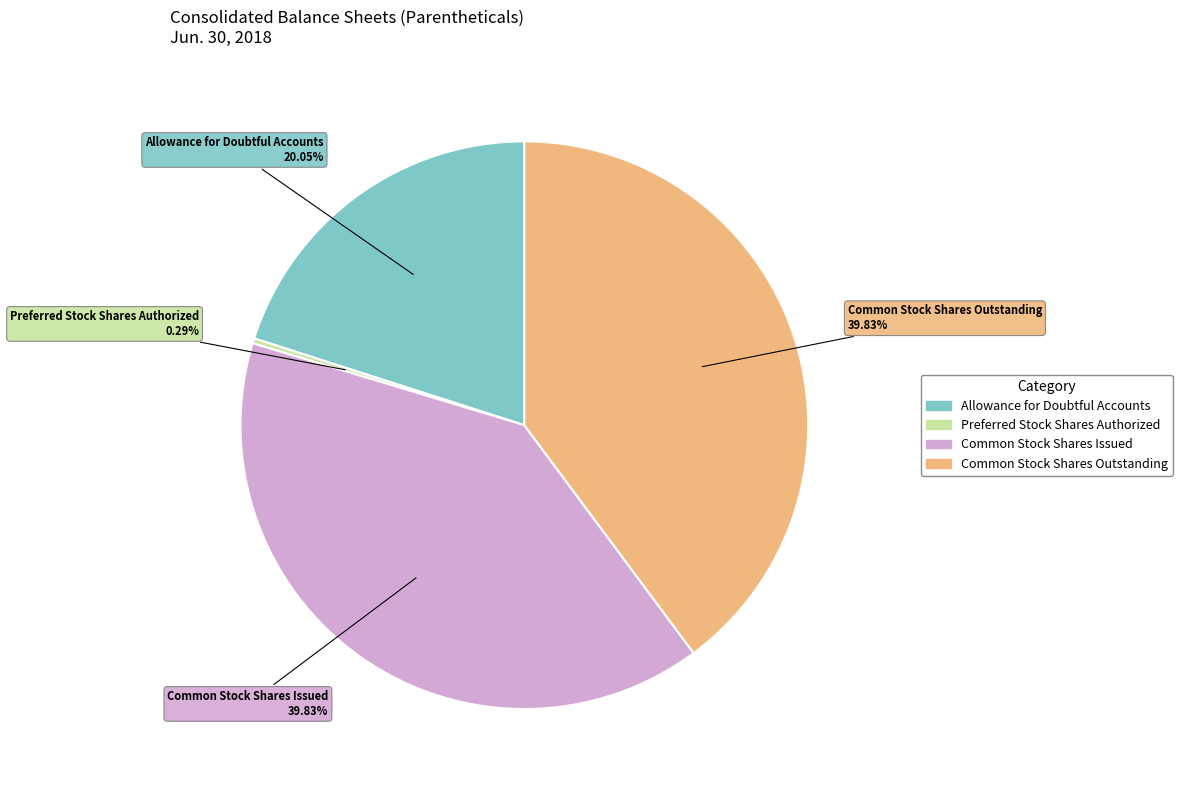

Which has a higher value, Common Stock Shares Outstanding or Allowance for Doubtful Accounts?

Common Stock Shares Outstanding